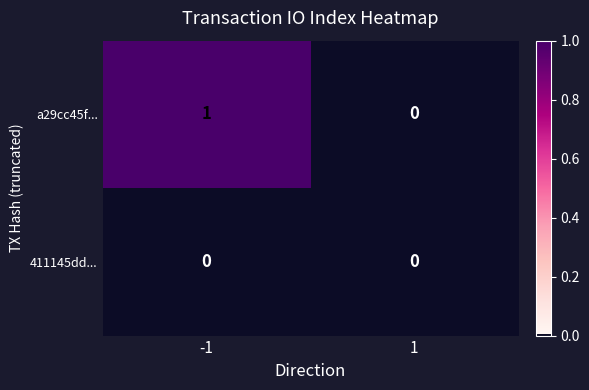

Between -1 and 1, which series saw the biggest shift?

a29cc45f...